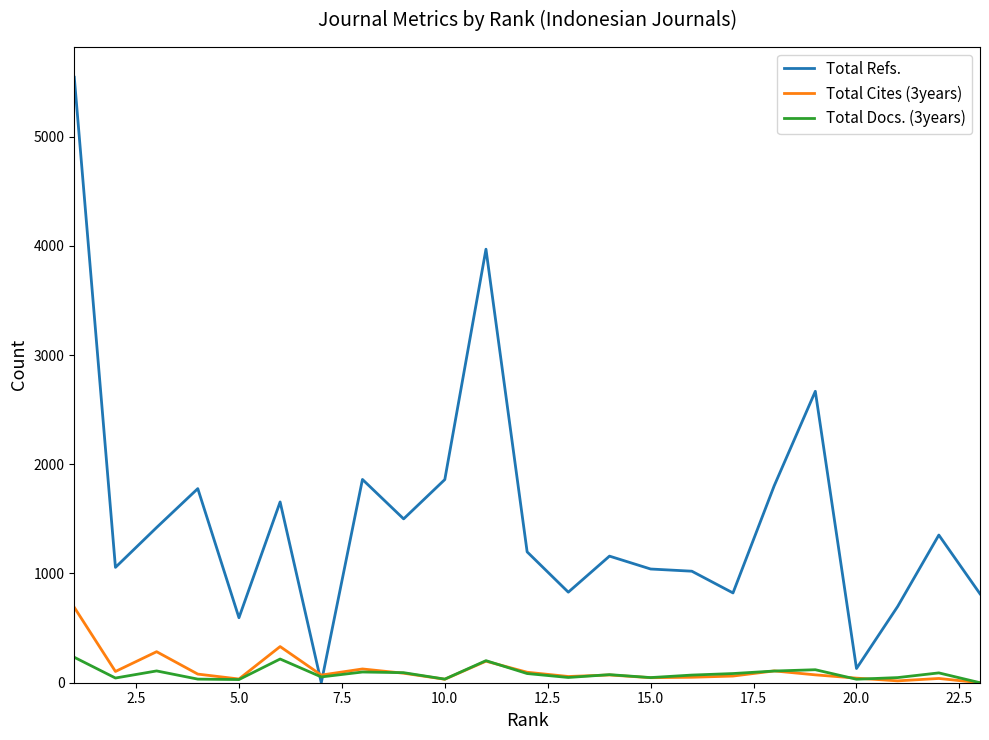

List the series in order of their peak value, highest first.

Total Refs., Total Cites (3years), Total Docs. (3years)